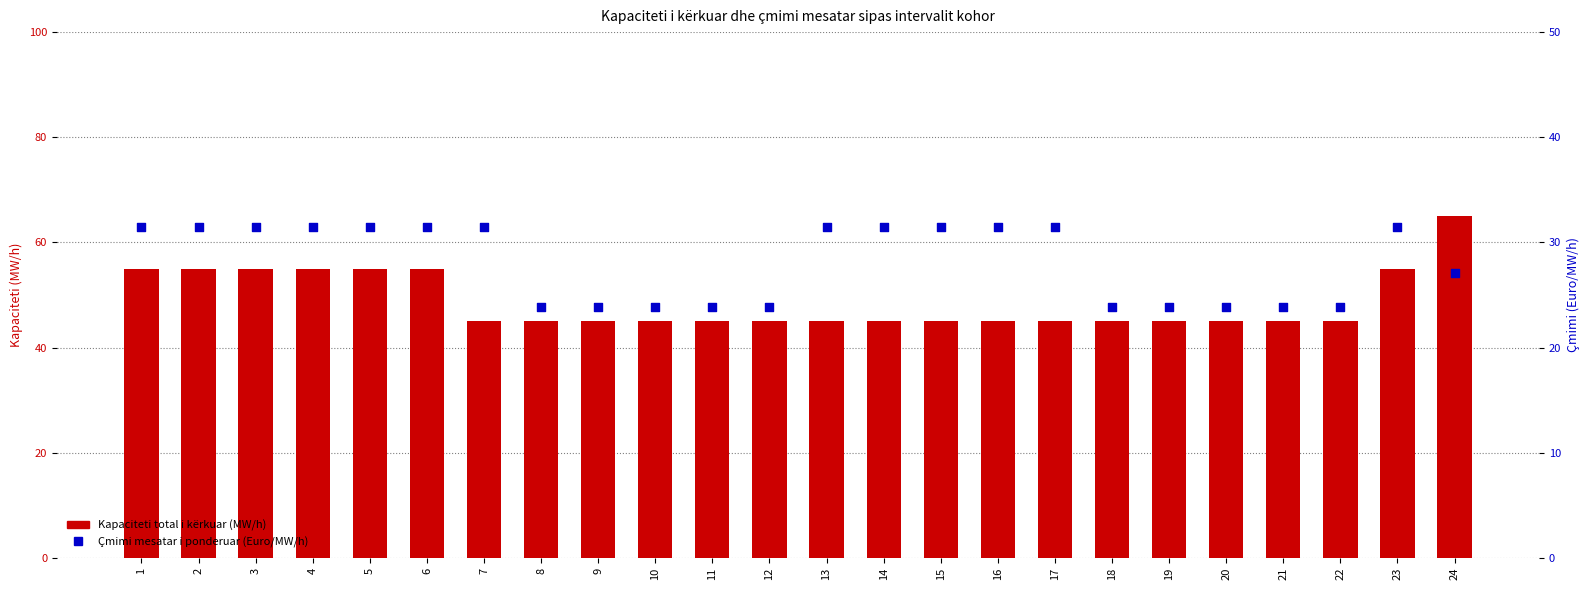

Which series contains the highest Y value?

Kapaciteti total i kërkuar (MW/h)